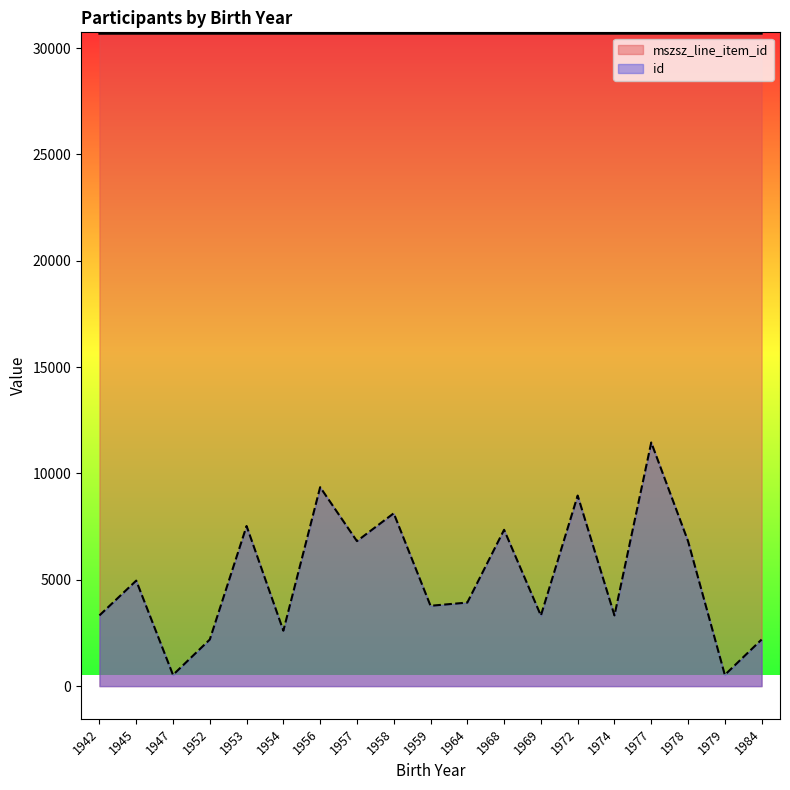

Count the number of data series in this chart.

2